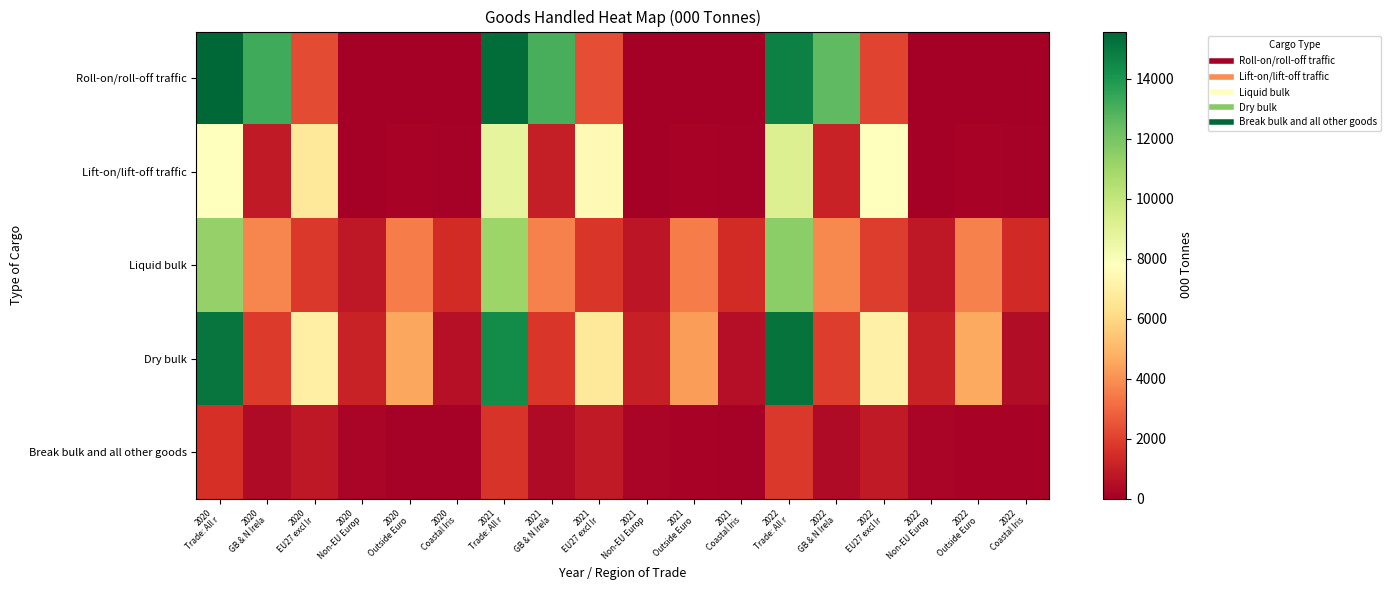

Which has a higher value, 2021
Outside Euro or 2021
EU27 excl Ir?

2021
EU27 excl Ir